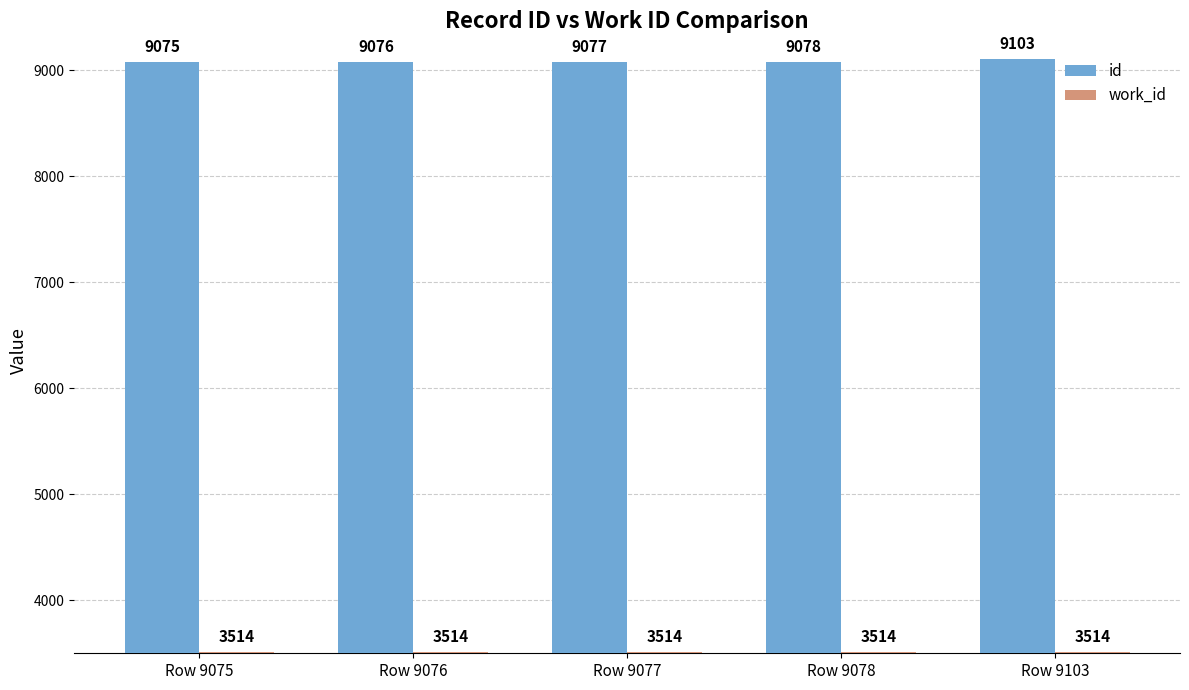

Reading left to right, list all the values displayed in this chart.

id: 9075	9076	9077	9078	9103
work_id: 3514	3514	3514	3514	3514